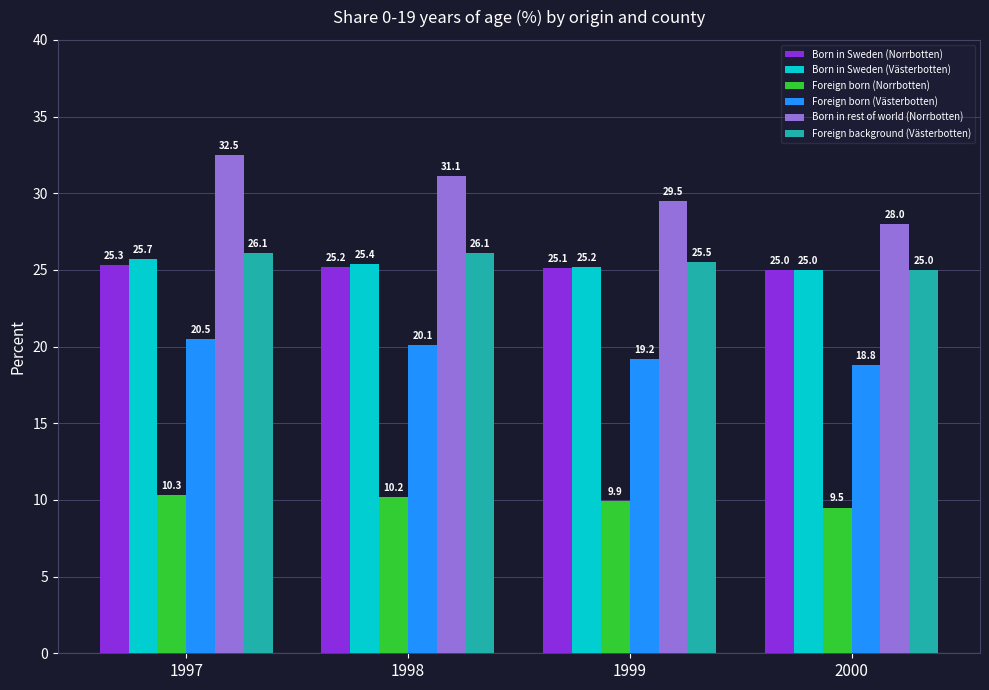

At how many categories does at least one series exceed 26?

4